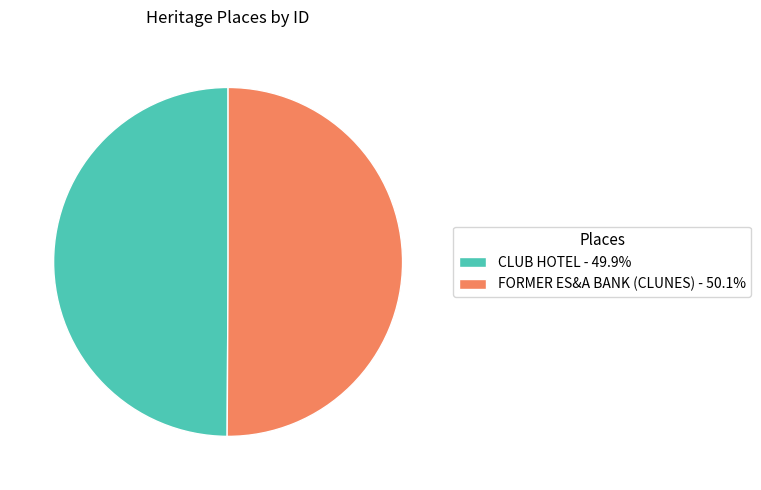

Do FORMER ES&A BANK (CLUNES) - 50.1% and CLUB HOTEL - 49.9% together represent more than half of the pie?

Yes